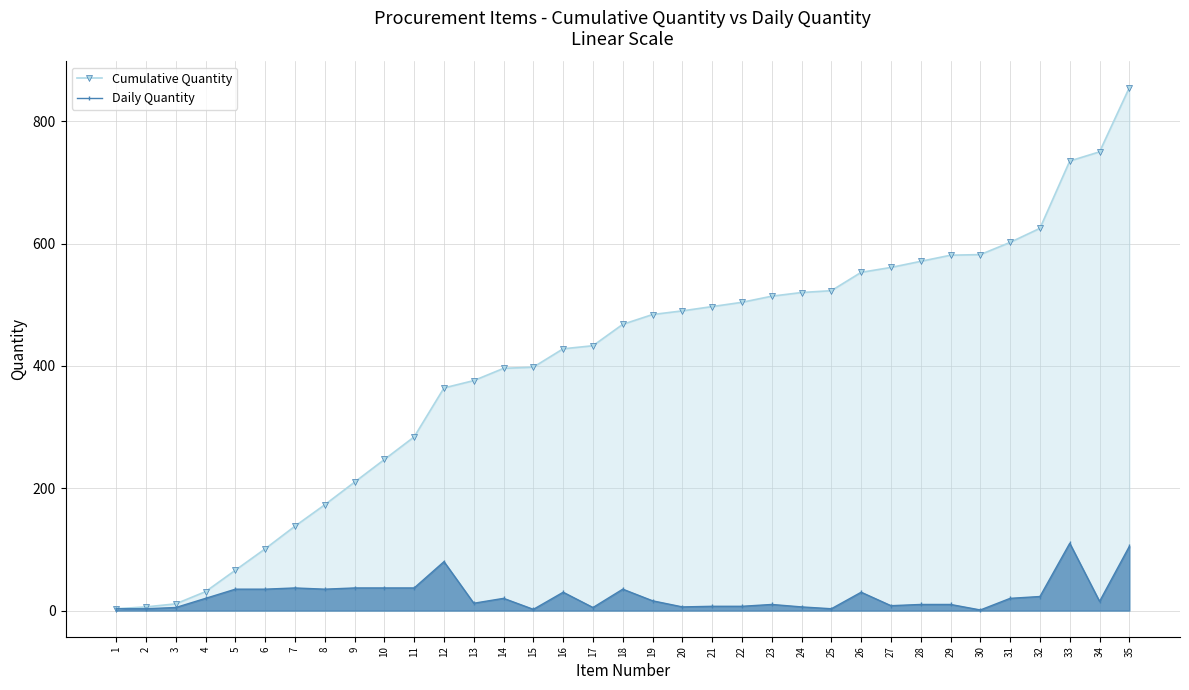

How many values in the Cumulative Quantity series exceed 468?

17